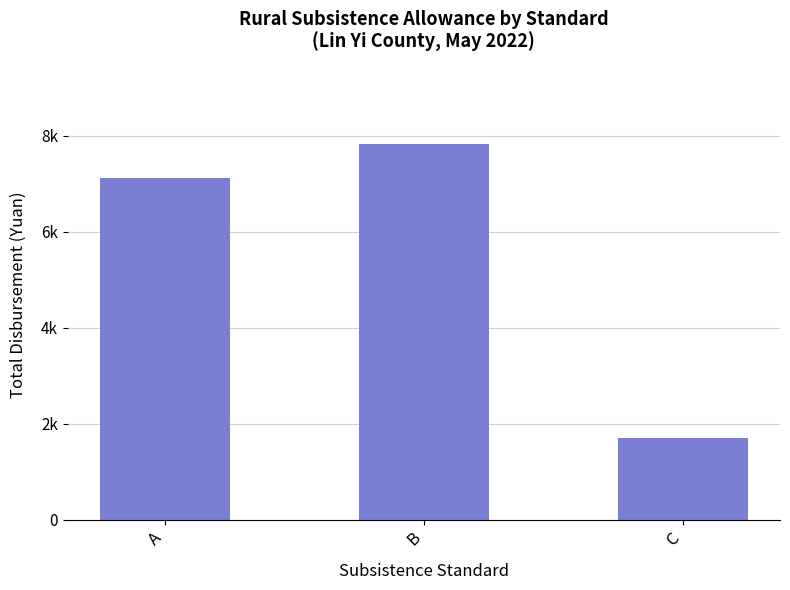

List the labels in order of value, largest first.

B, A, C